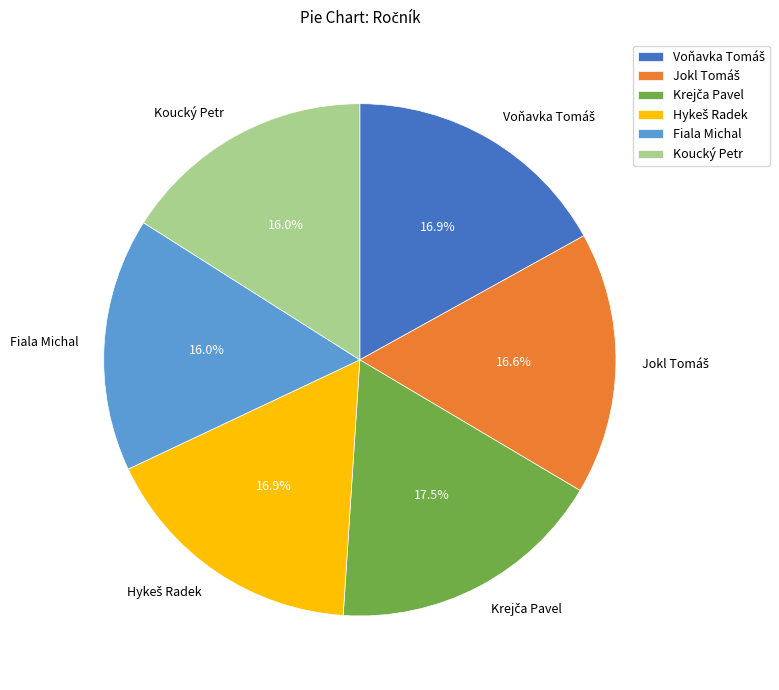

Does any single category account for the majority?

No